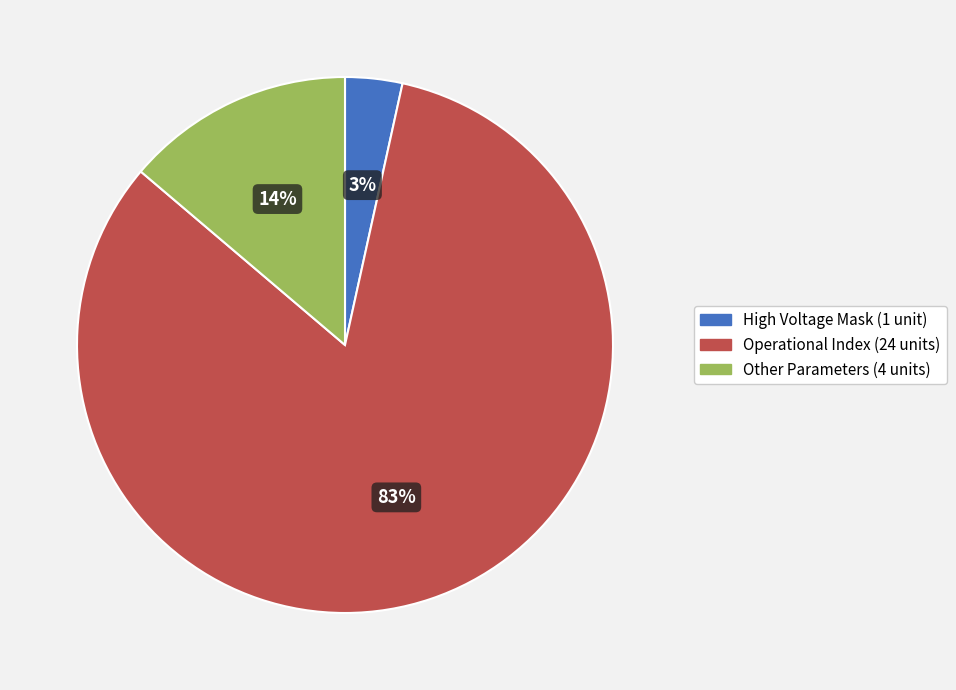

Is there a majority slice in this chart?

Yes